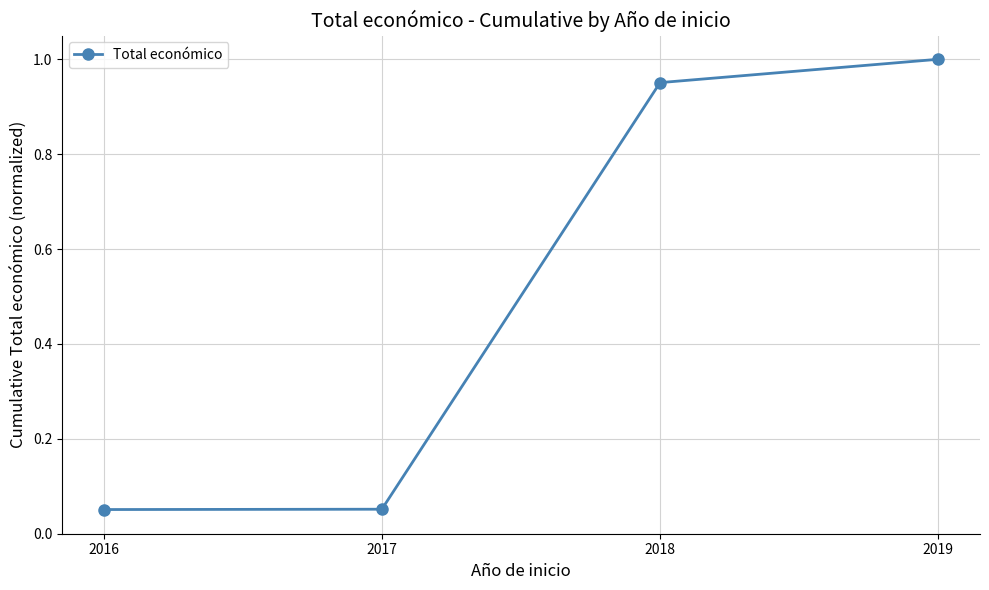

What is the sum of all values?

2.1